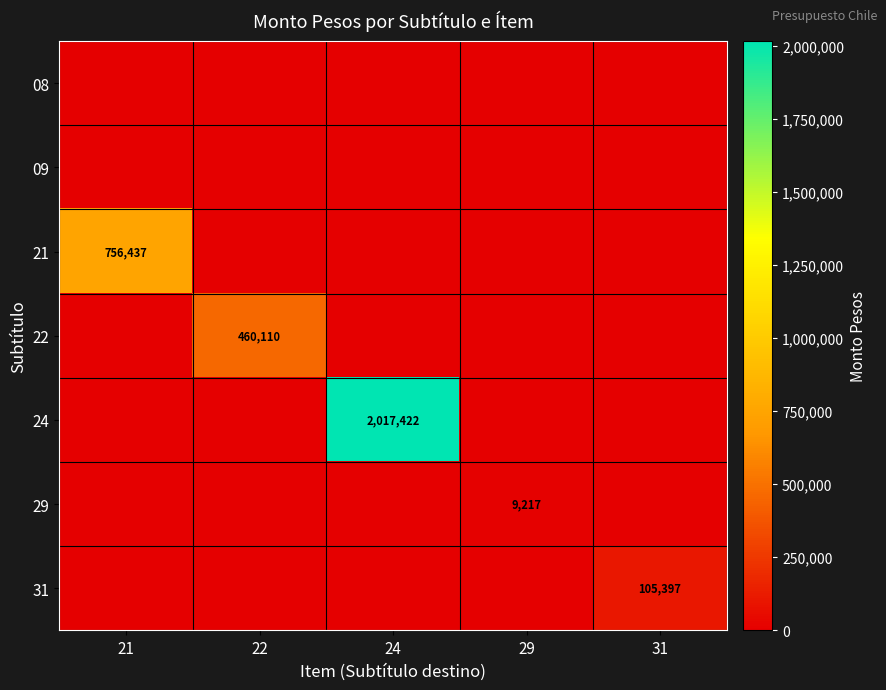

Which series has the largest total across all categories?

24